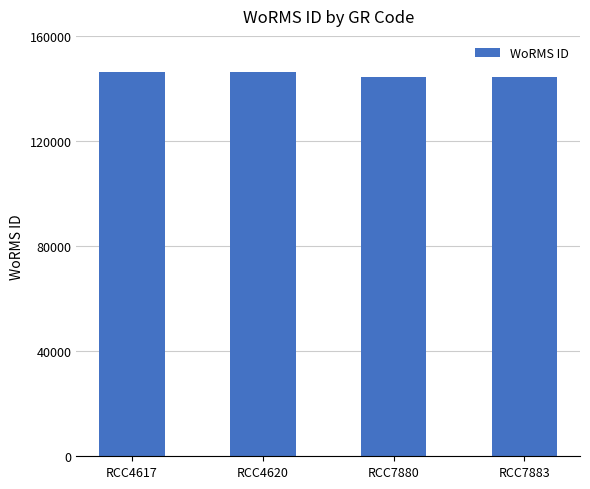

What is the change in value from RCC4620 to RCC7883?

-1929